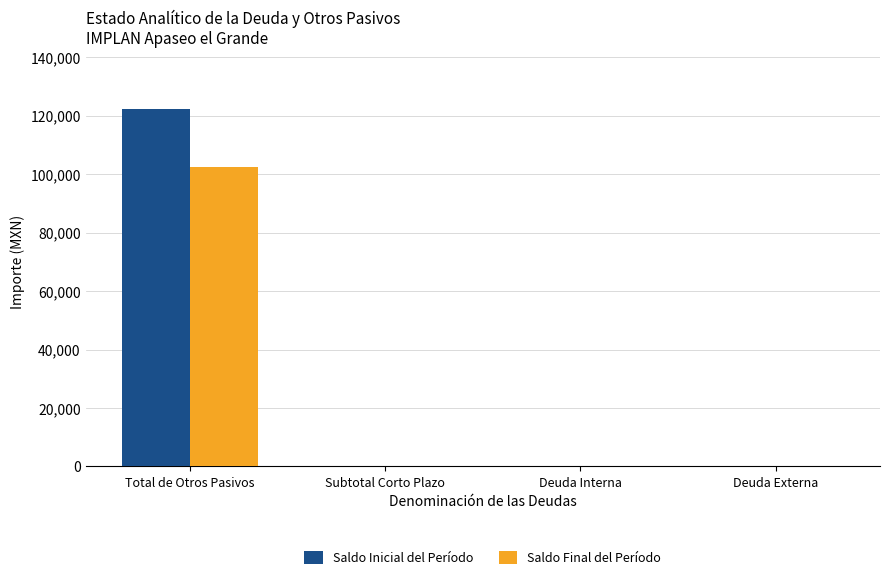

True or false: Saldo Inicial del Período has a value of 28120.9 at Total de Otros Pasivos.

False